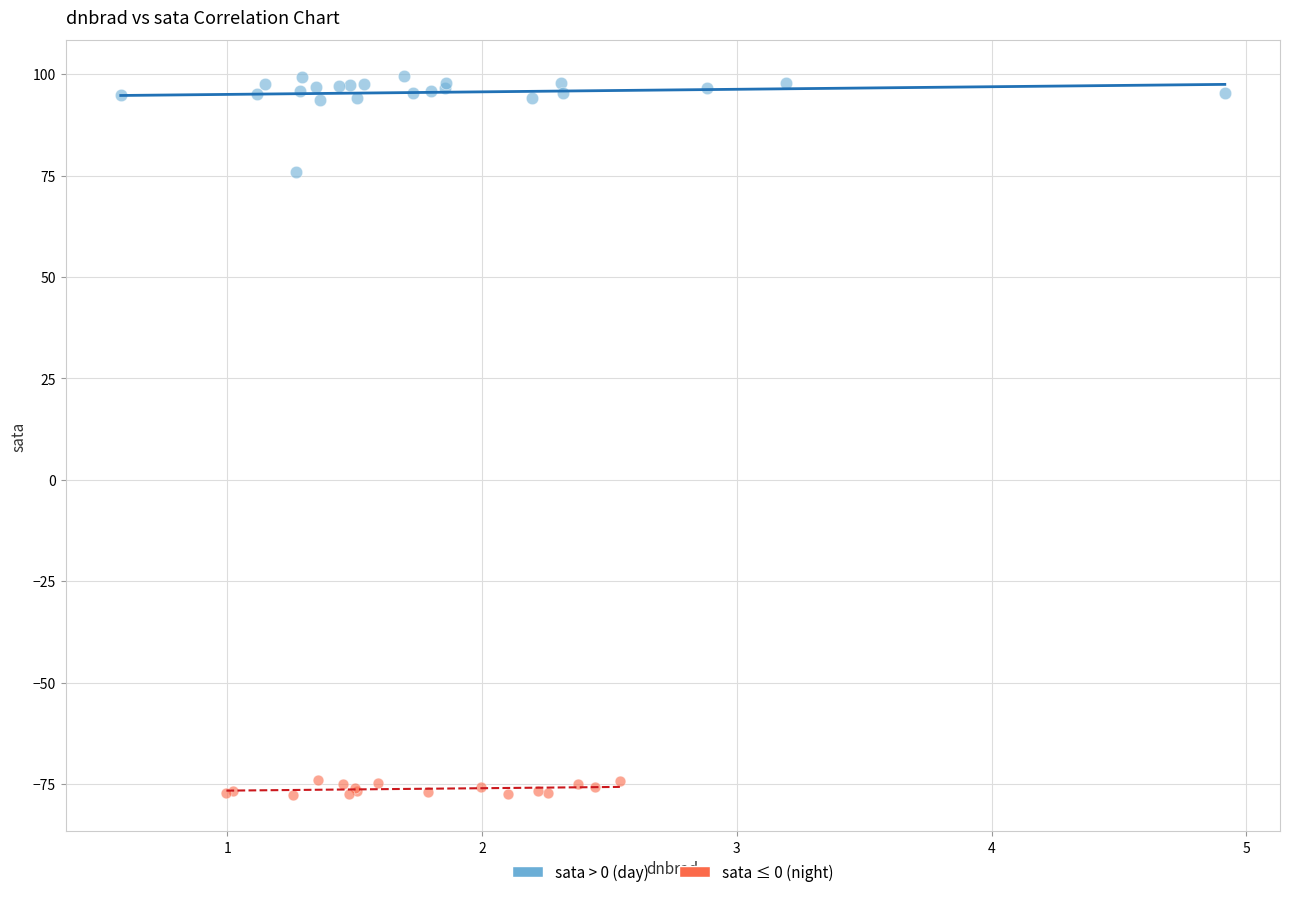

Which series contains the lowest Y value?

sata ≤ 0 (night)